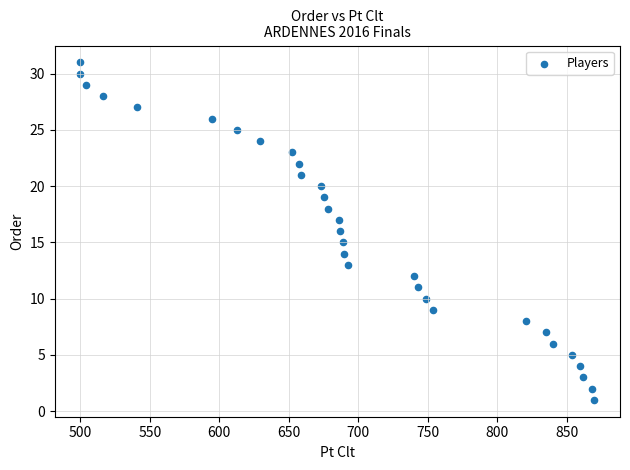

What is the range of X values (max minus min)?

370